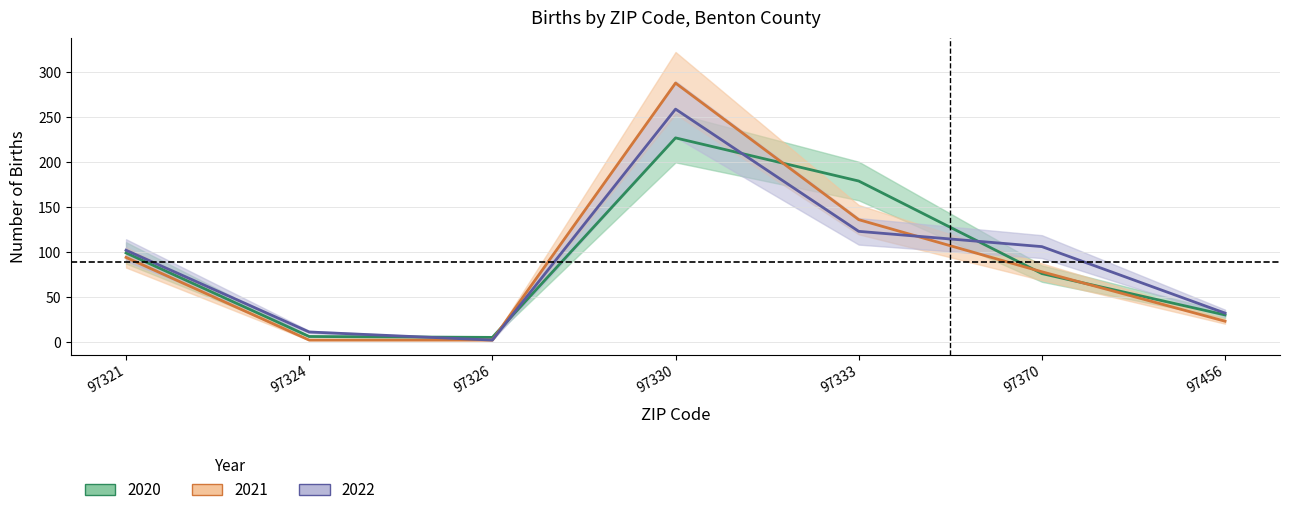

What is the minimum value for 2022?

2